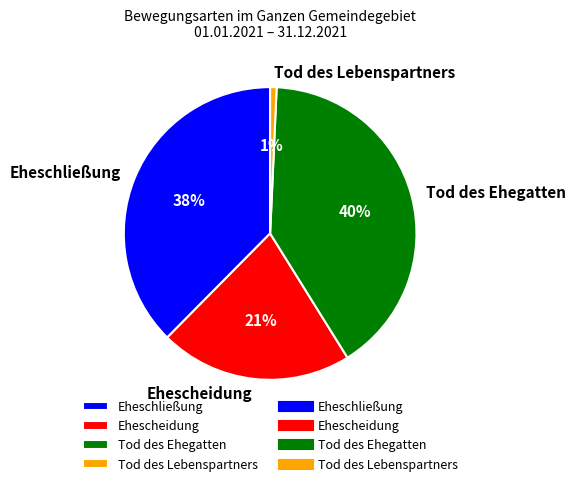

Which slice is the smallest?

Tod des Lebenspartners